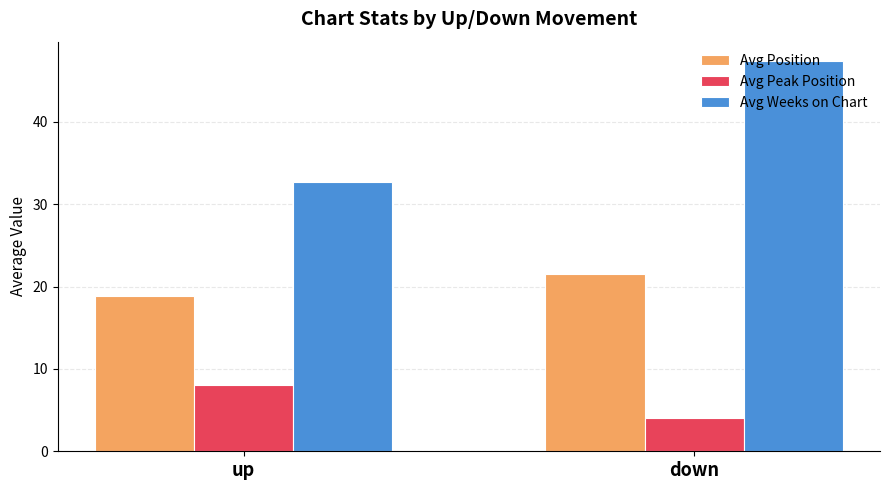

At which label does Avg Peak Position first exceed 8?

up